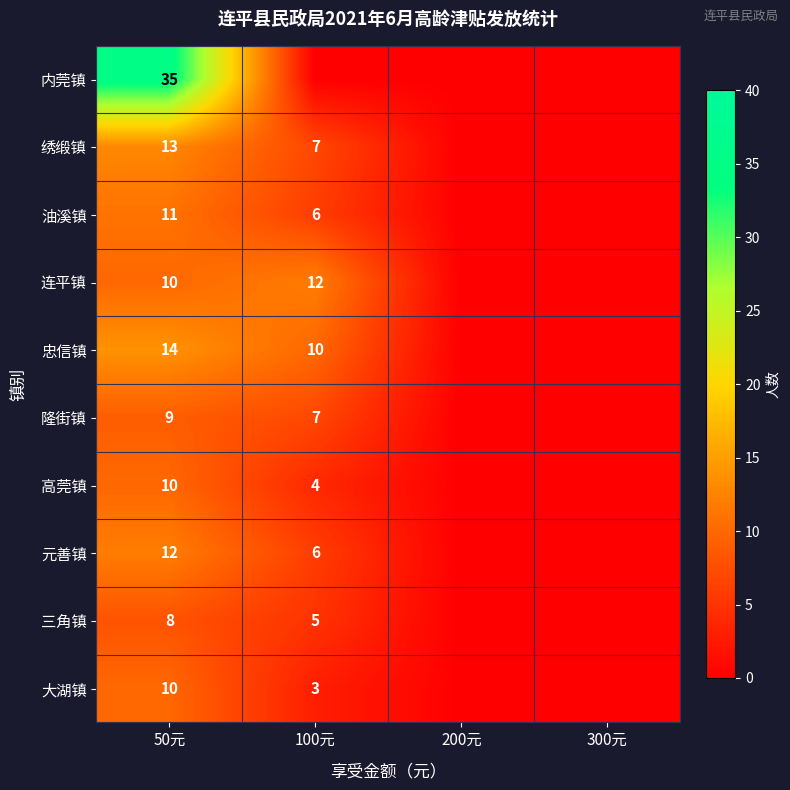

Count the number of categories in the chart.

4